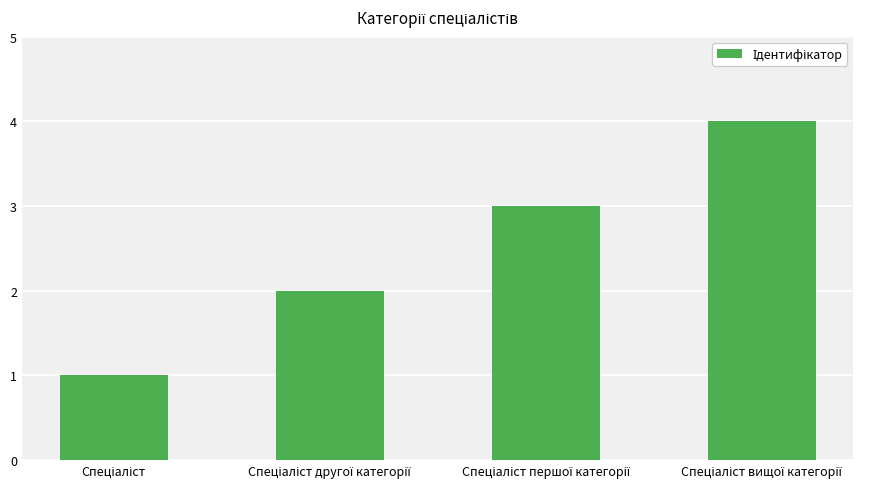

What is the value of the 2nd bar from the left?

2